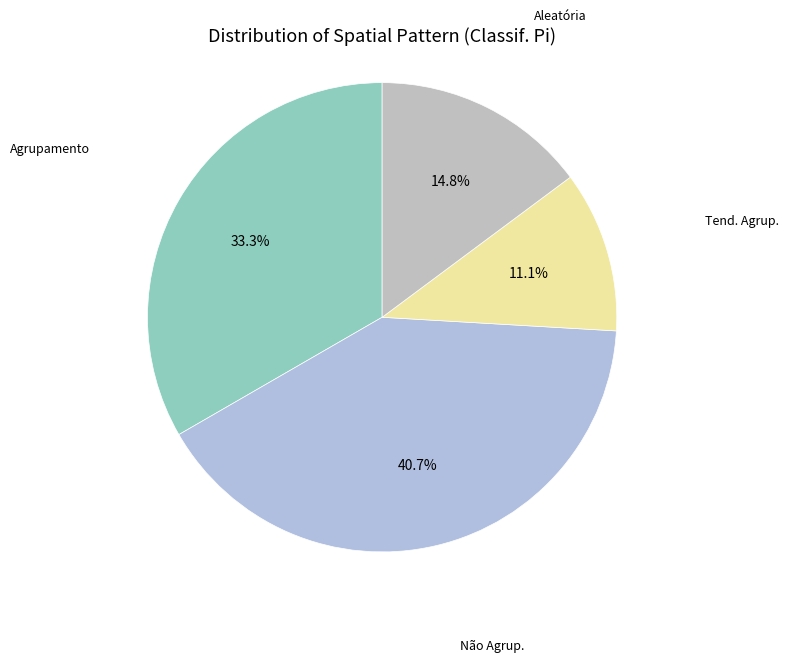

How many segments does this pie chart have?

4